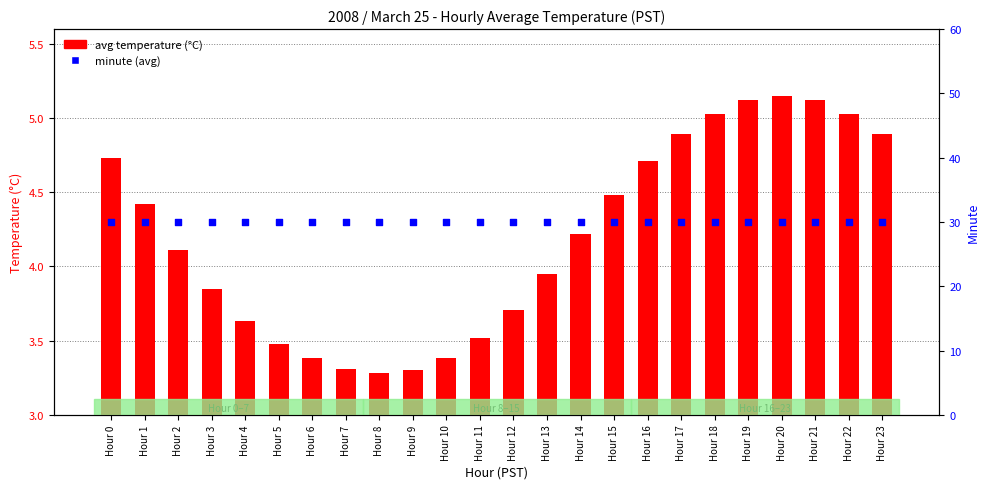

What are all the series names shown in the legend?

avg temperature (°C), minute (avg)